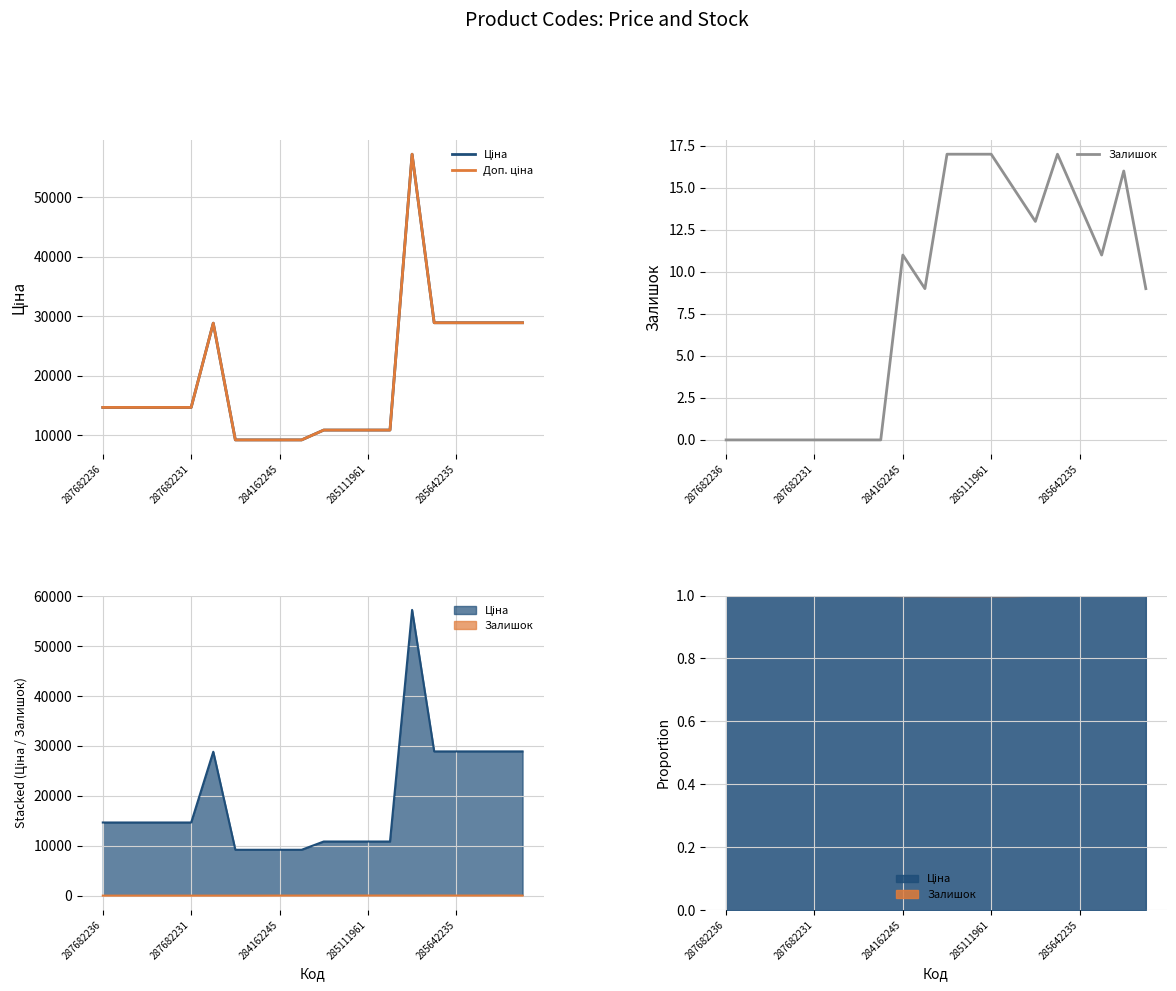

Count the number of categories in the chart.

20